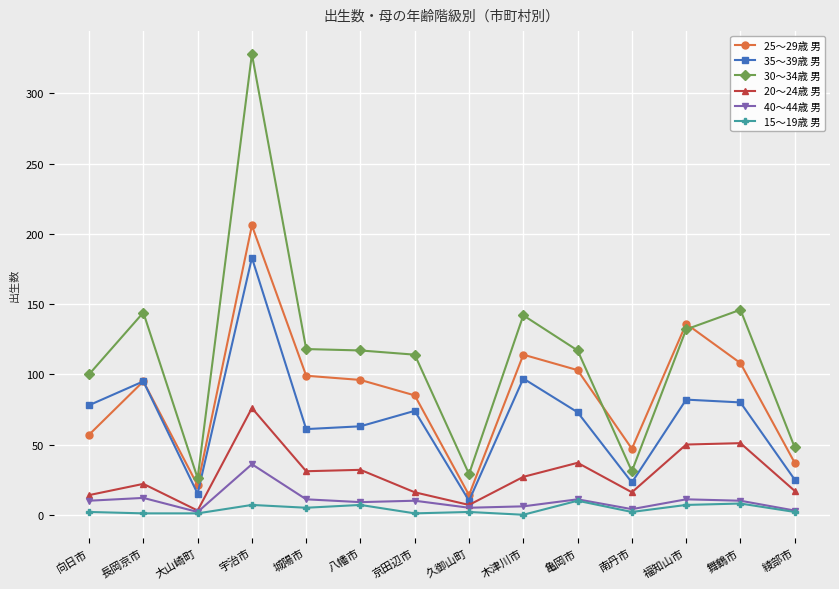

Where is the first local minimum for 35〜39歳 男?

大山崎町